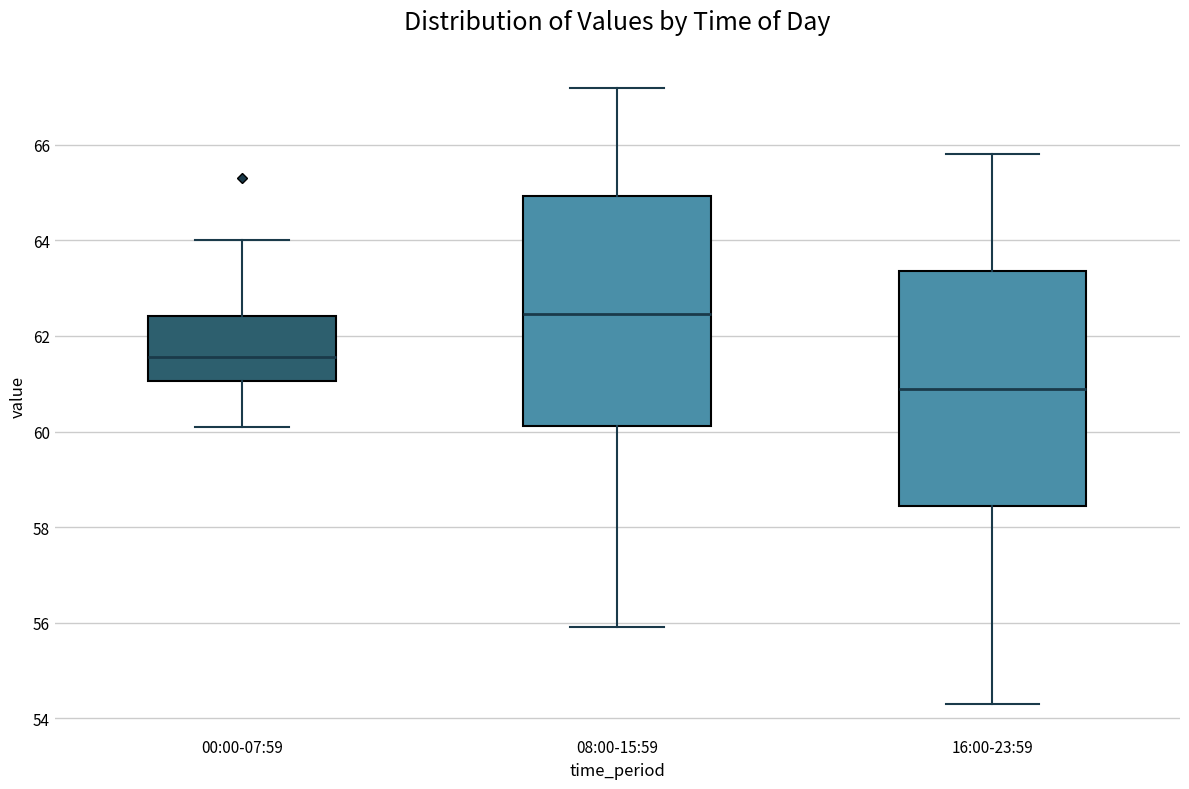

Reading left to right, transcribe this box plot: for each box, give where its median line is, the range the box spans, and where its two whiskers end, as read against the y-axis. The values are not printed on the chart, so give them approximately, as read against the axis.

00:00-07:59: median 61.6, box 61.0 to 62.4, whiskers 60.2 to 64.0
08:00-15:59: median 62.4, box 60.2 to 65.0, whiskers 56.0 to 67.2
16:00-23:59: median 61.0, box 58.4 to 63.4, whiskers 54.4 to 65.8